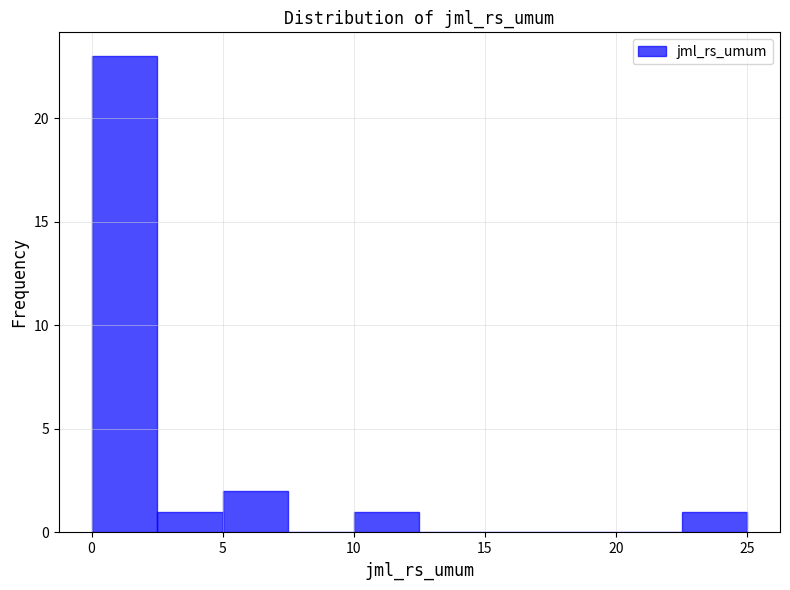

Reading left to right, list every bar in this chart as the range it spans on the x-axis followed by its height. The values are not printed on the chart, so give them approximately, as read against the axis.

0.0 to 2.5: 23
2.5 to 5.0: 1
5.0 to 7.5: 2
7.5 to 10.0: 0
10.0 to 12.5: 1
12.5 to 15.0: 0
15.0 to 17.5: 0
17.5 to 20.0: 0
20.0 to 22.5: 0
22.5 to 25.0: 1